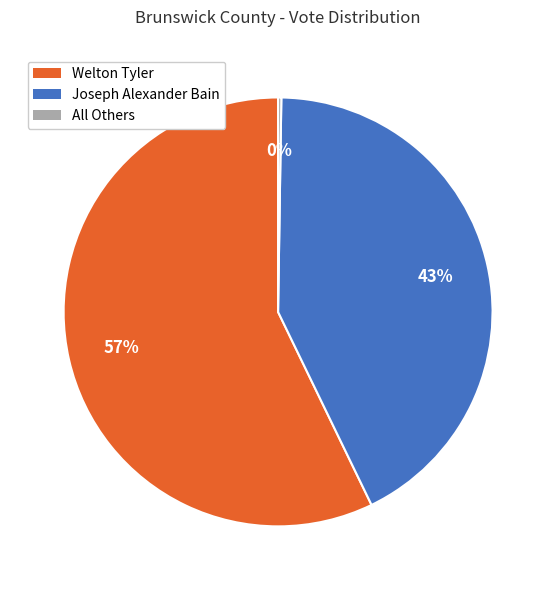

To the nearest percent, what is the difference between the largest and smallest slice percentages?

57%